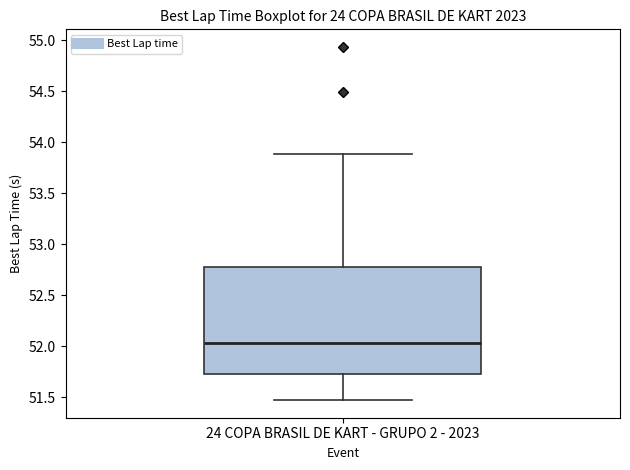

Transcribe this box plot: give where the median line is, the range the box spans, and where the two whiskers end, as read against the y-axis. The values are not printed on the chart, so give them approximately, as read against the axis.

median 52.05, box 51.75 to 52.80, whiskers 51.45 to 53.90